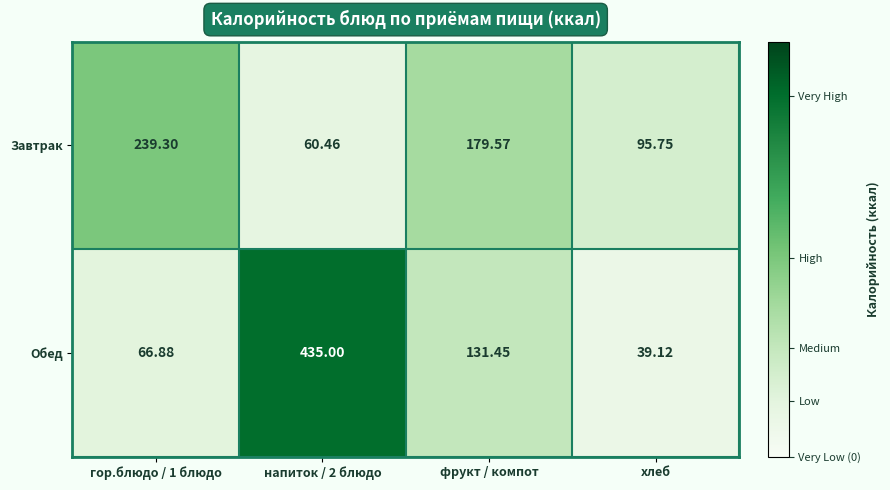

Where is Завтрак nearest to the value 149?

фрукт / компот